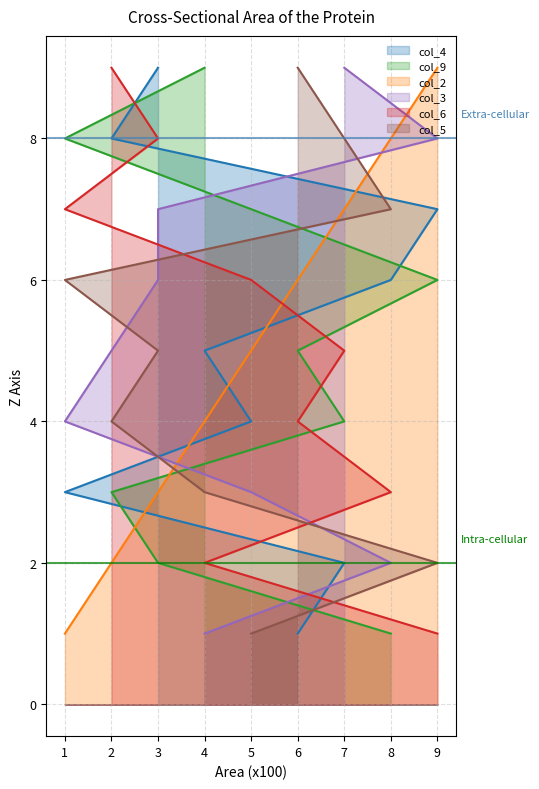

What is the total value across all series at 3?

23